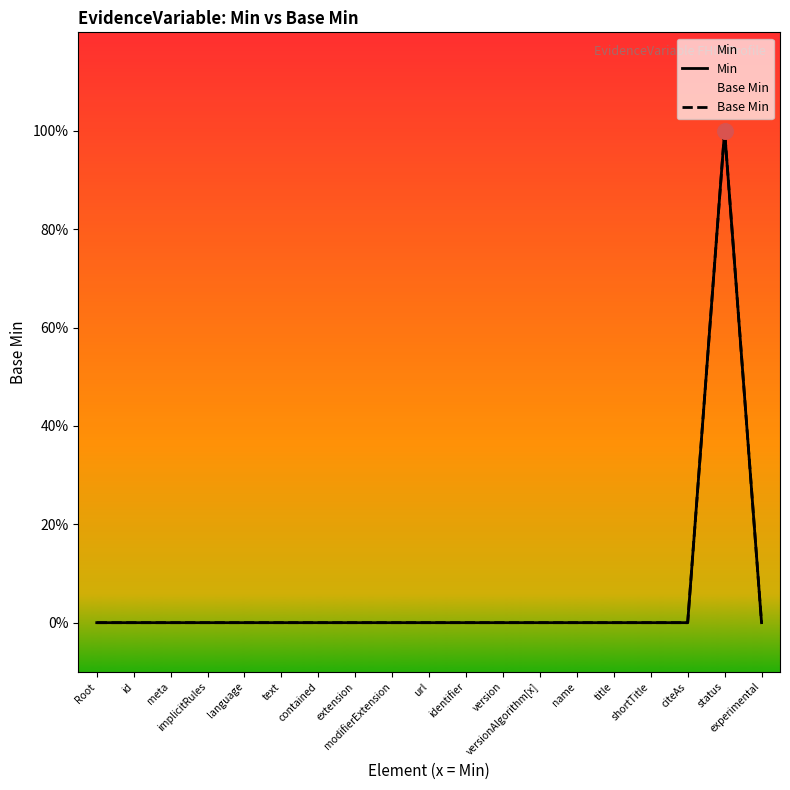

At how many categories does at least one series exceed 0?

1